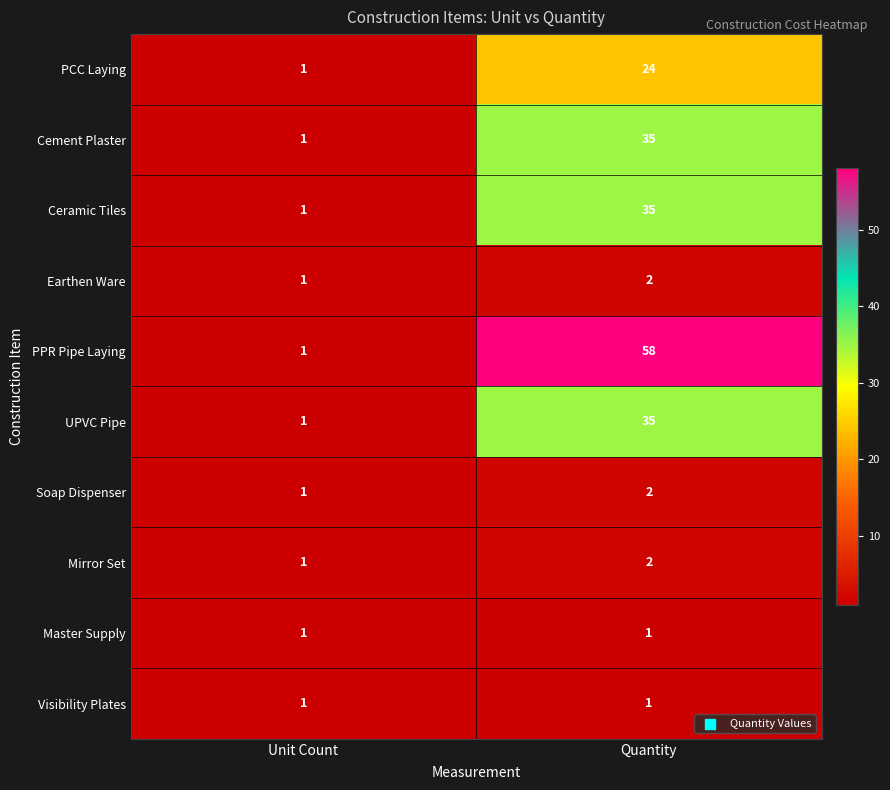

Which category has the highest value across all series?

Quantity